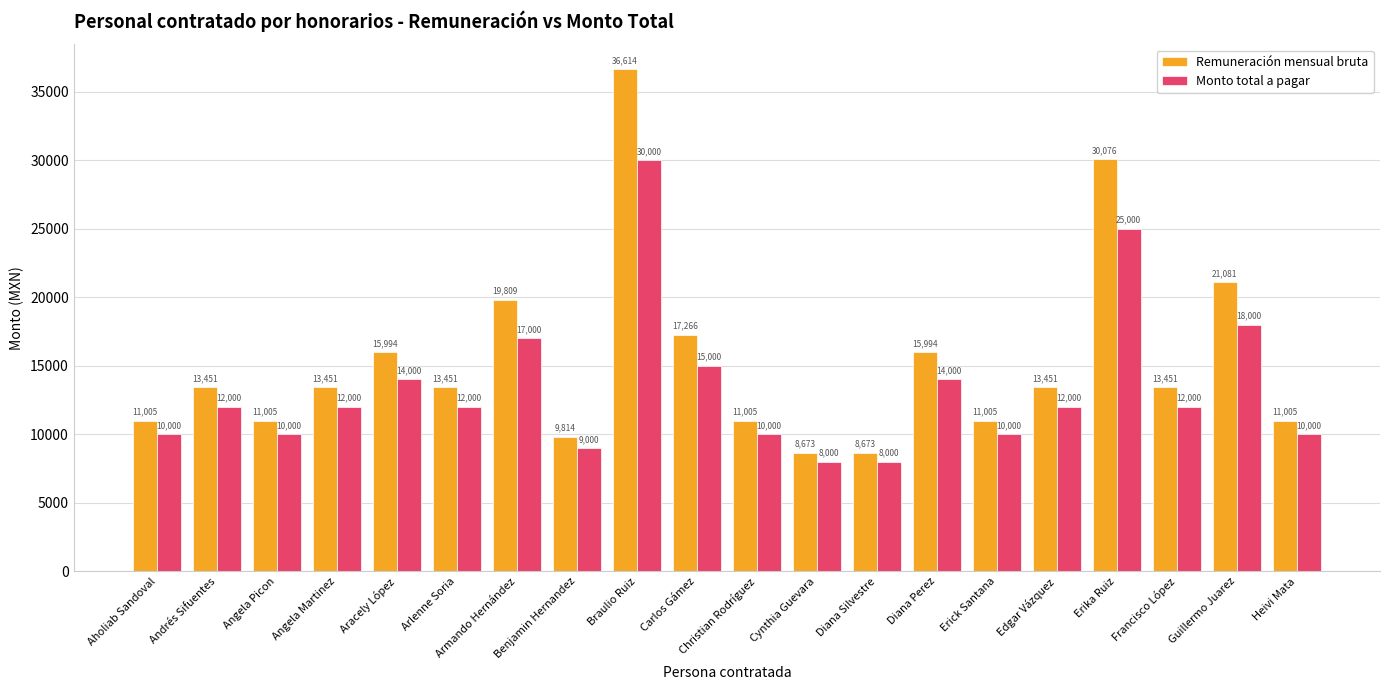

Which series has the largest range (max minus min)?

Remuneración mensual bruta